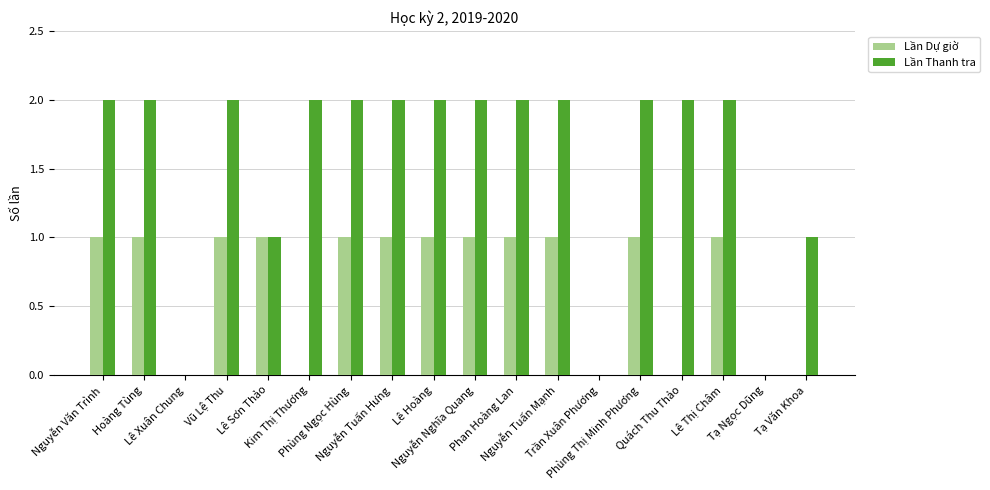

How many Lần Dự giờ values are between 0 and 1?

18